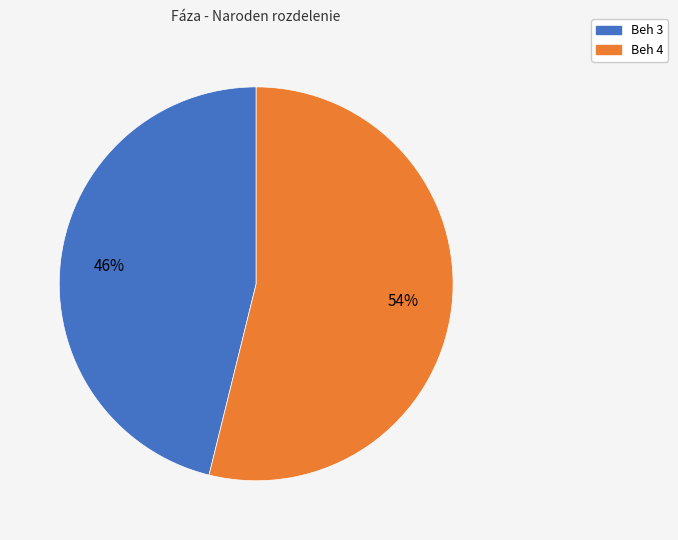

What is the ratio of the value at Beh 3 to the value at Beh 4?

0.9